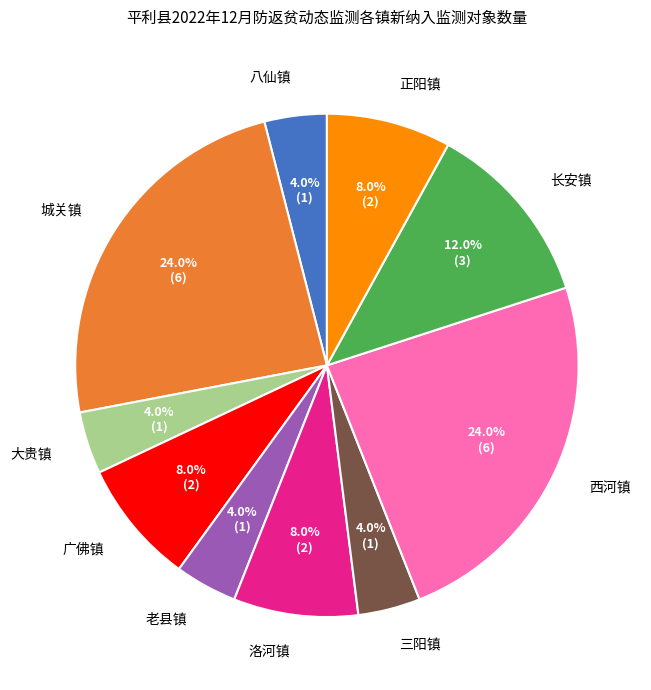

To the nearest percent, what portion does 老县镇 represent?

4%